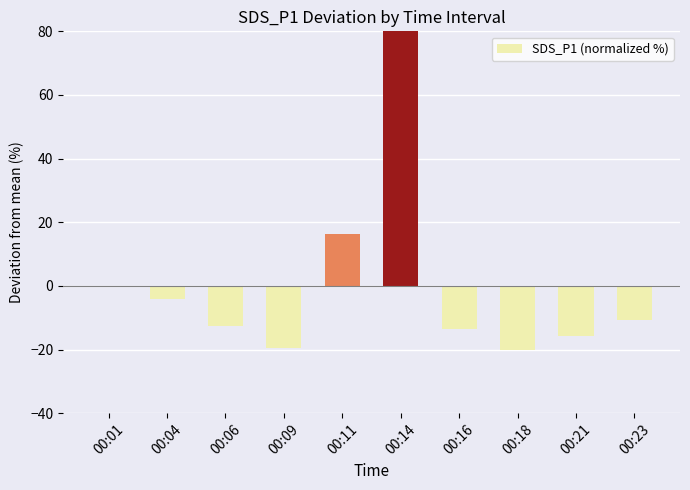

Is it true that the value at 00:11 is 16.4?

True